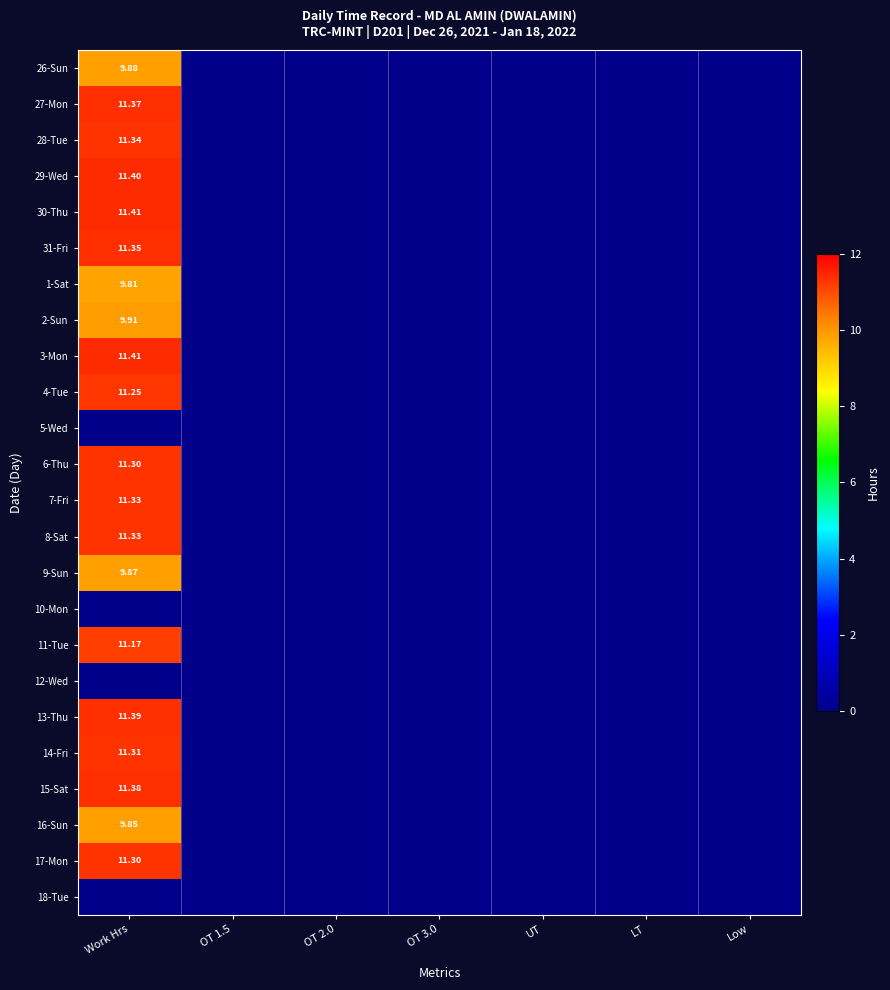

Is it true that 18-Tue equals 0.0 at LT?

True